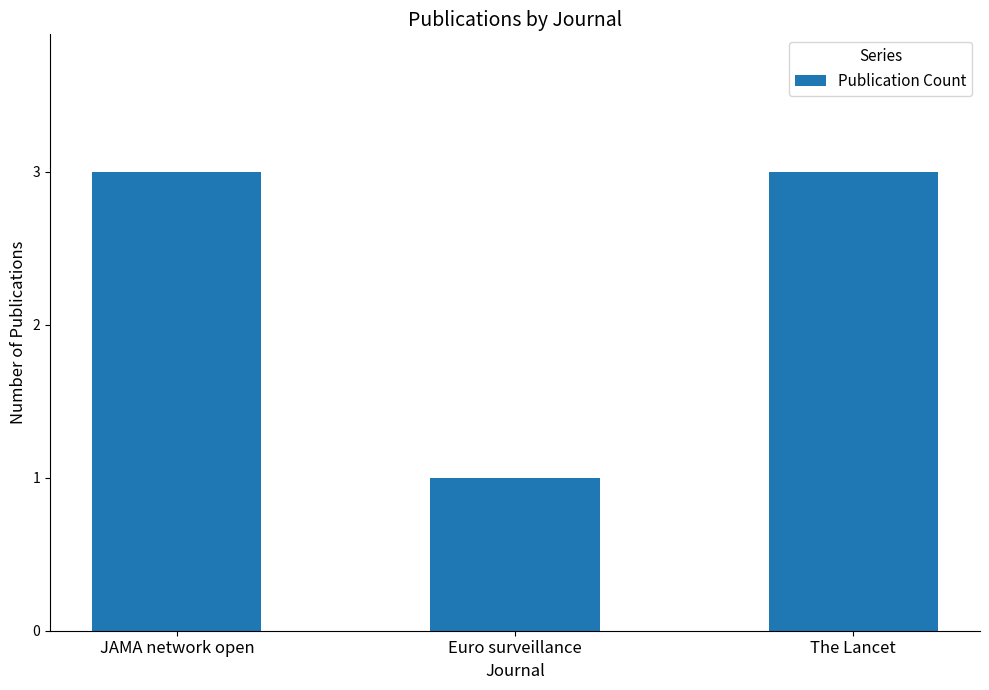

What is the sum of all values?

7